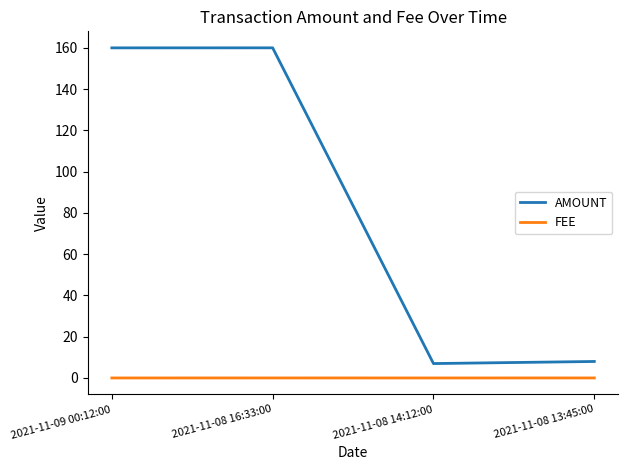

Which series has the largest total across all categories?

AMOUNT